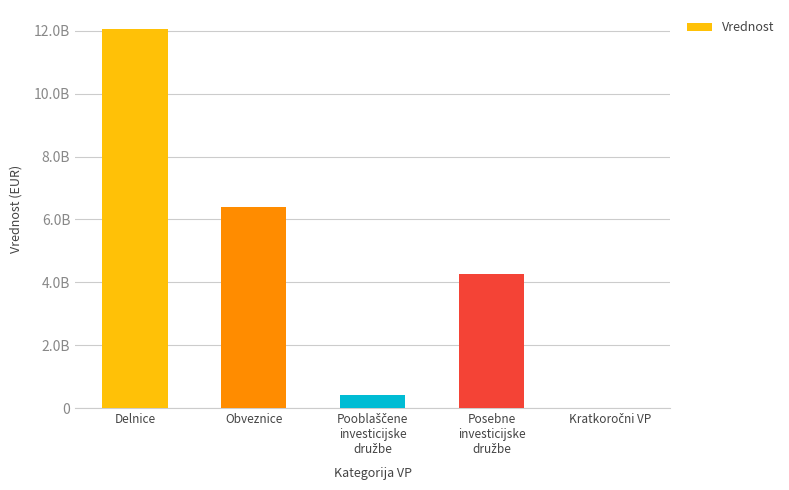

Is it true that the value at Obveznice is 1875088062.7?

False